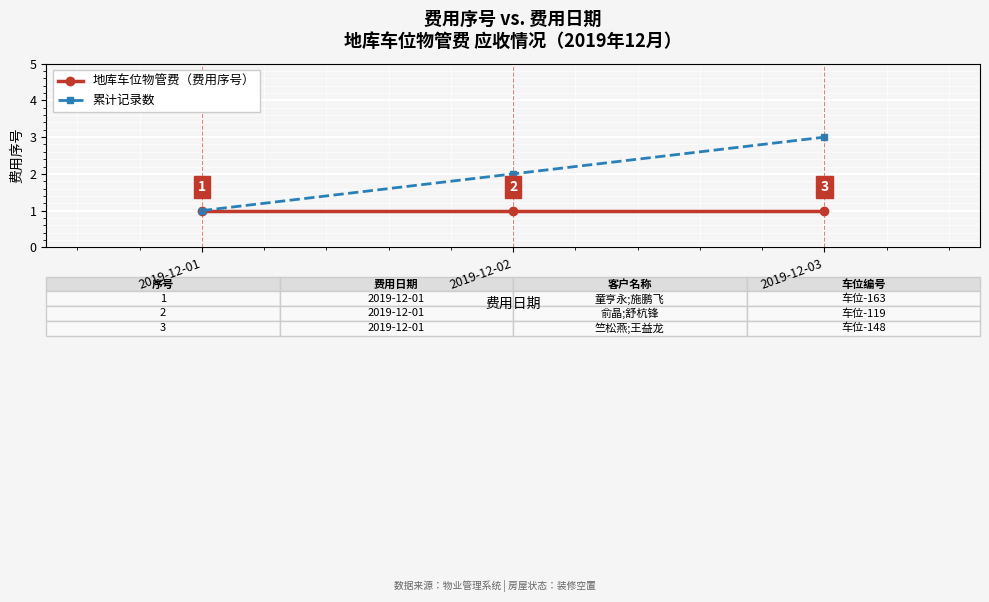

What is the total value across all series at 2019-12-03?

4